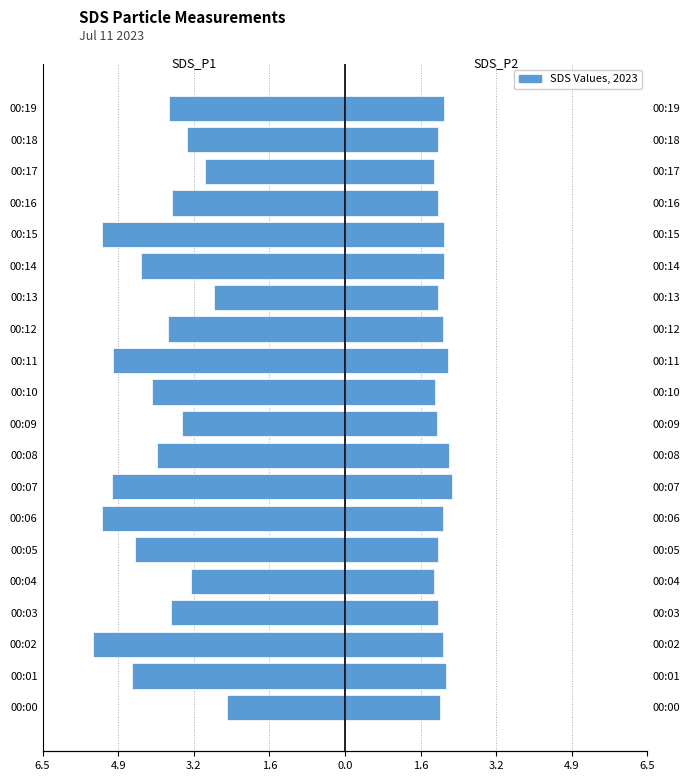

Read the SDS_P1 value at 00:07.

-5.0